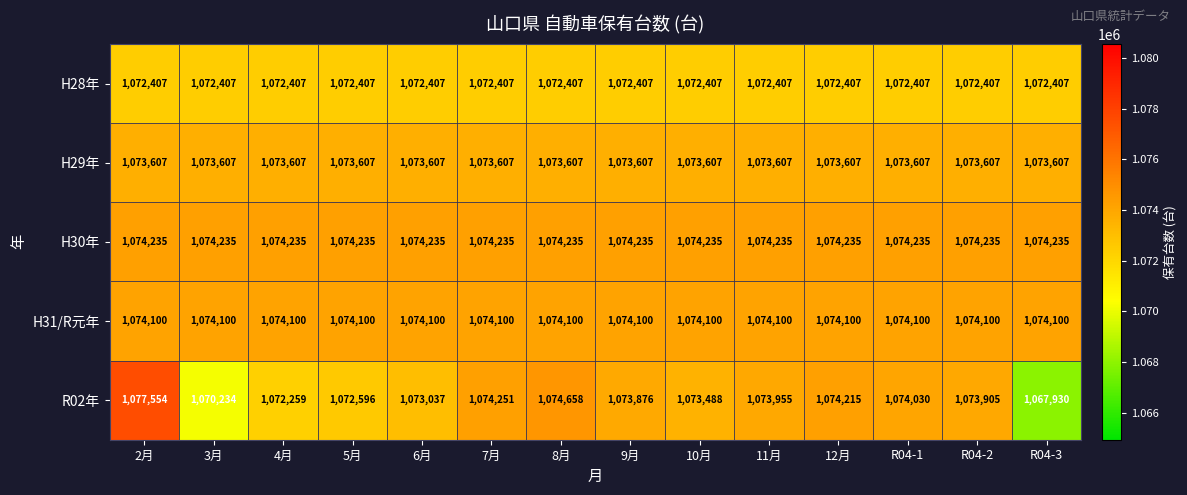

List the series in order of their peak value, highest first.

R02年, H30年, H31/R元年, H29年, H28年